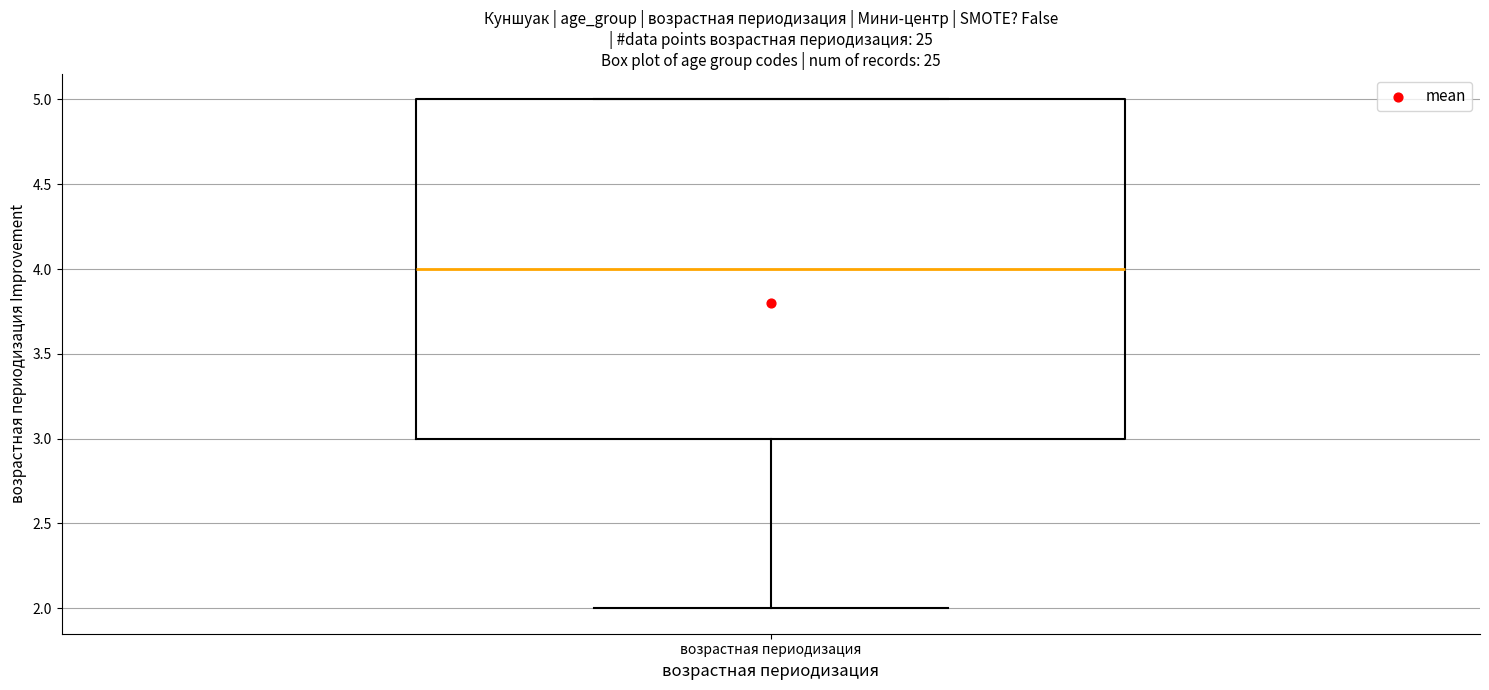

Transcribe this box plot: give where the median line is, the range the box spans, and where the two whiskers end, as read against the y-axis. The values are not printed on the chart, so give them approximately, as read against the axis.

median 4, box 3 to 5, whiskers 2 to 5